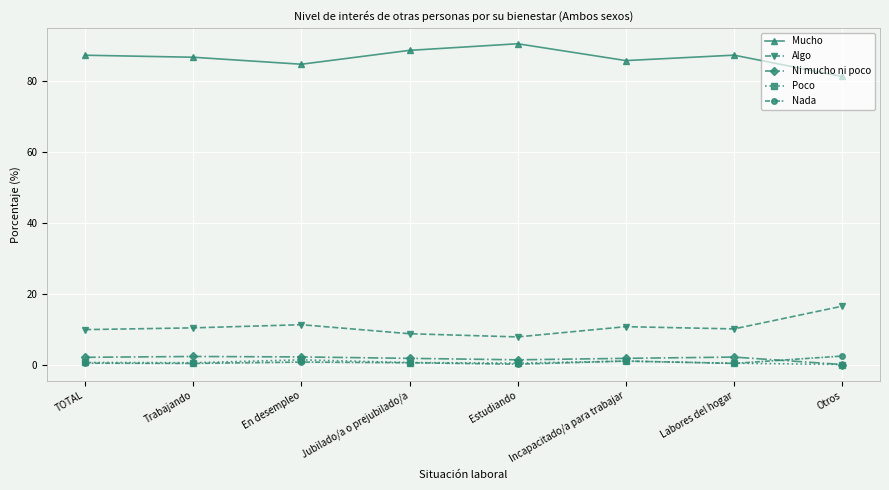

What is the total value across all series at Otros?

100.0